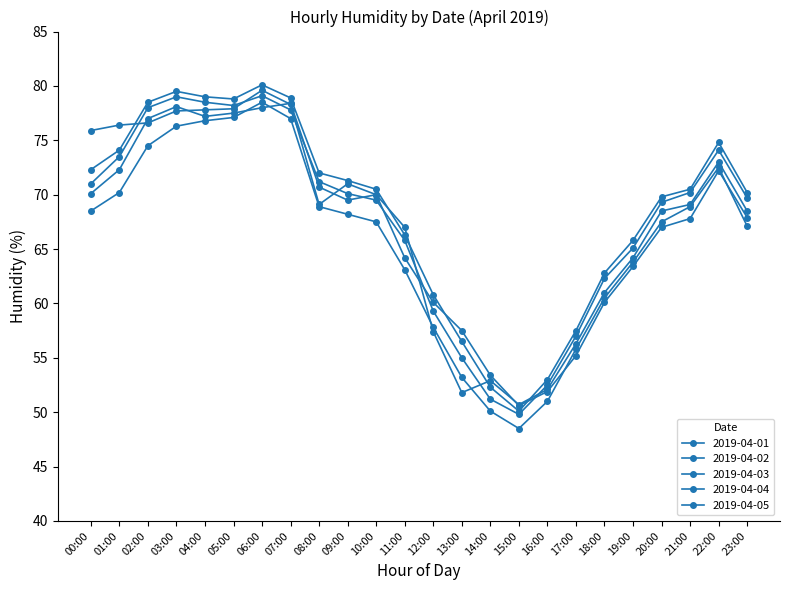

Count the number of data series in this chart.

5